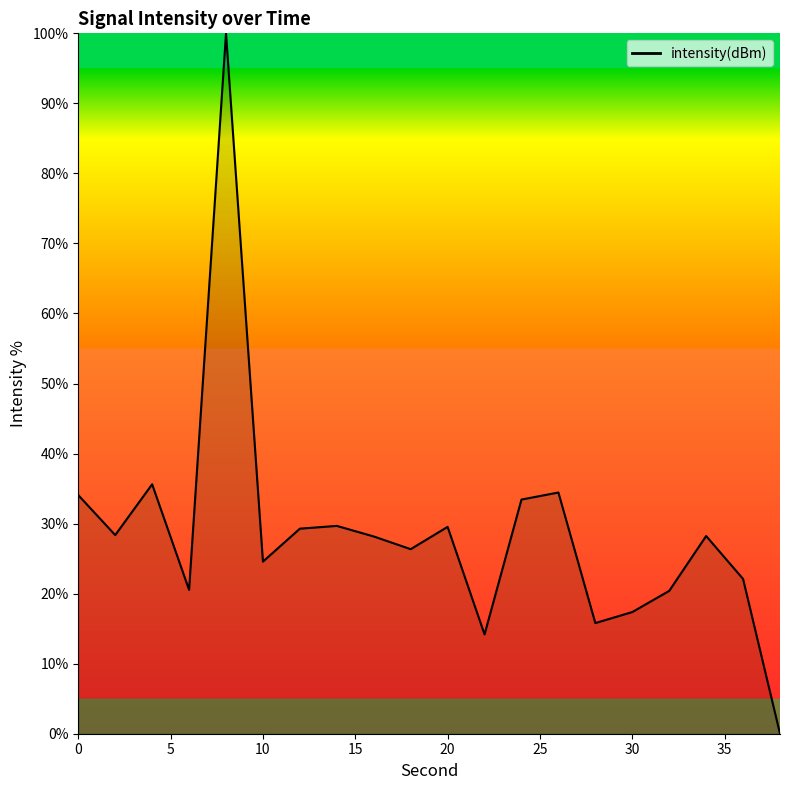

How many series are shown in this chart?

1